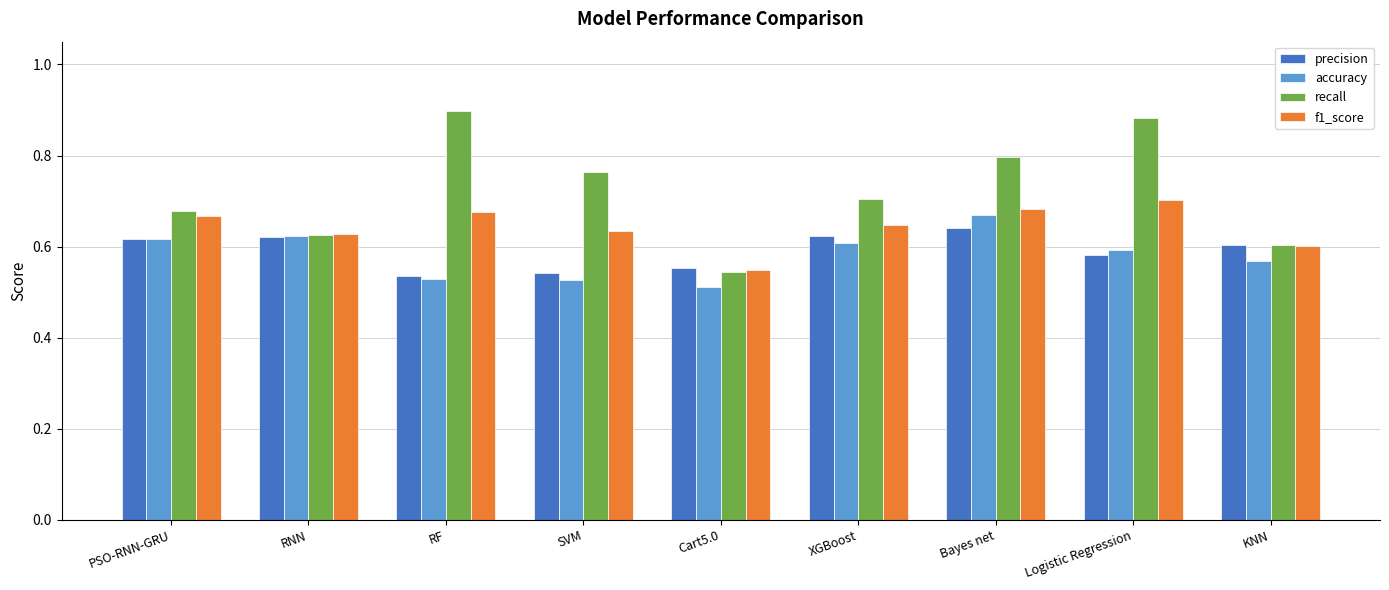

Which series has the largest range (max minus min)?

recall